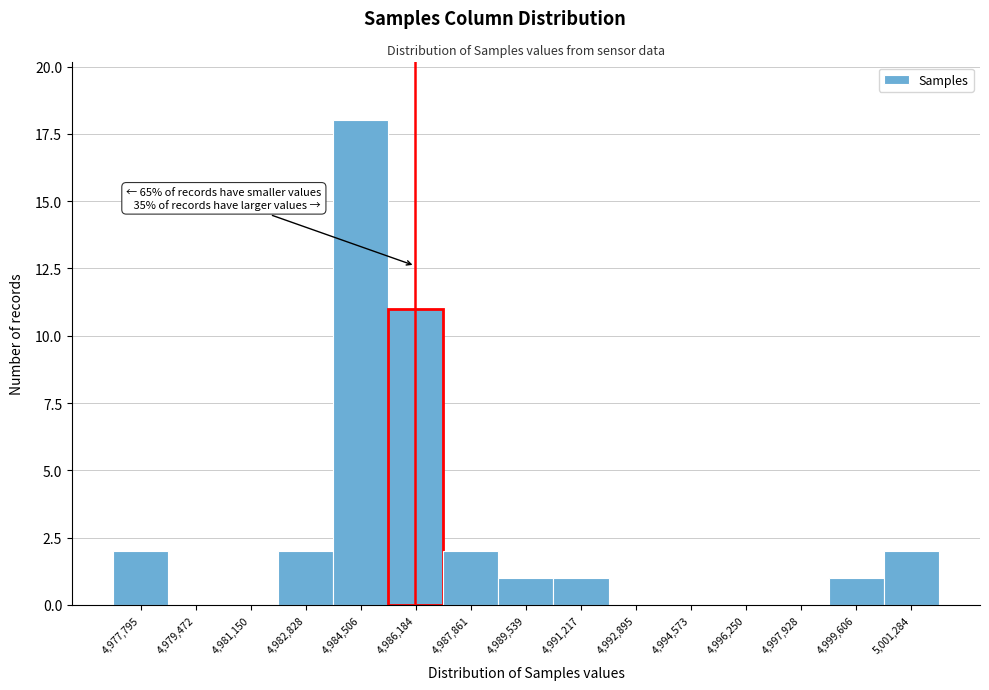

Reading left to right, list all the values displayed in this chart.

4,977,795=2	4,979,472=0	4,981,150=0	4,982,828=2	4,984,506=18	4,986,184=11	4,987,861=2	4,989,539=1	4,991,217=1	4,992,895=0	4,994,573=0	4,996,250=0	4,997,928=0	4,999,606=1	5,001,284=2